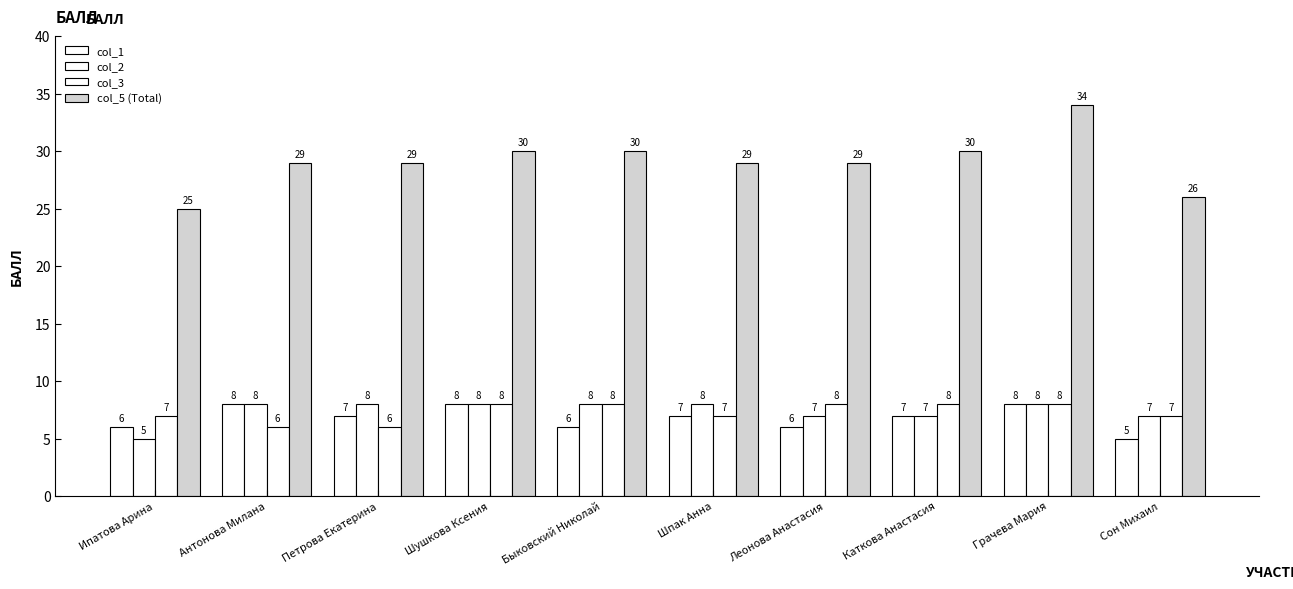

At which category is the sum across all series the highest?

Грачева Мария